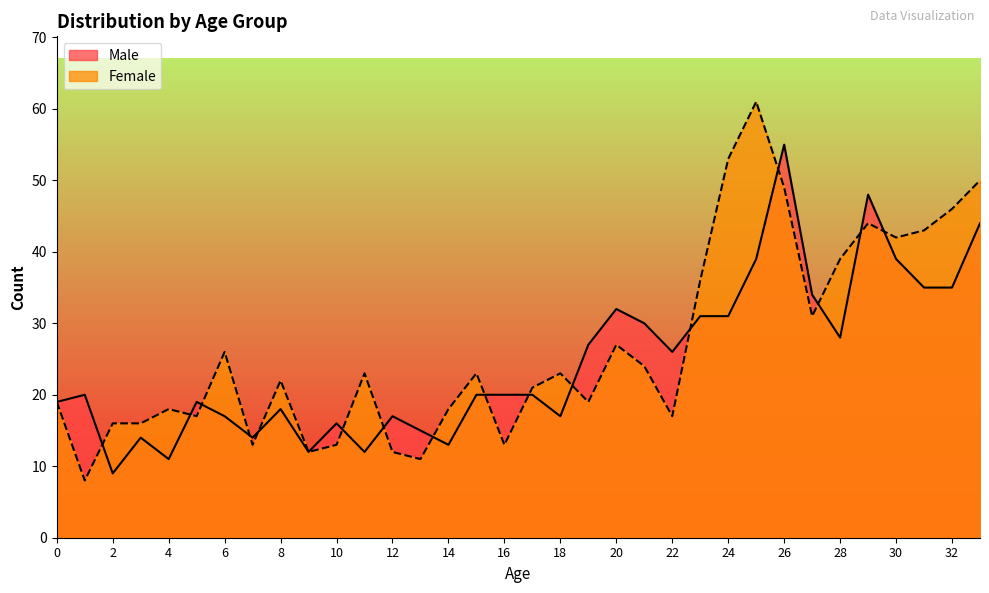

Where is the first local minimum for Male?

2